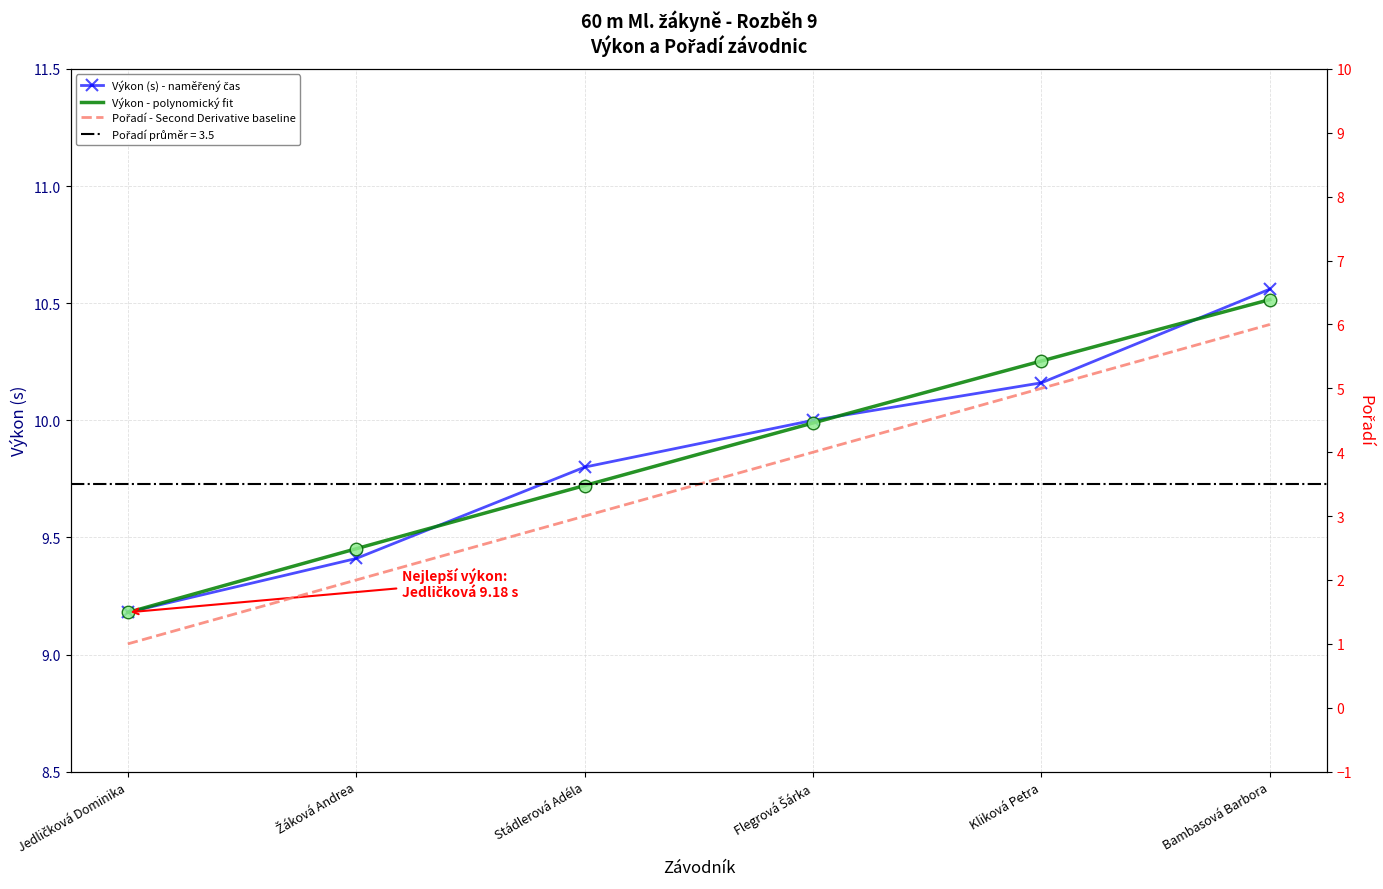

What is the sum of all Pořadí values?

21.0